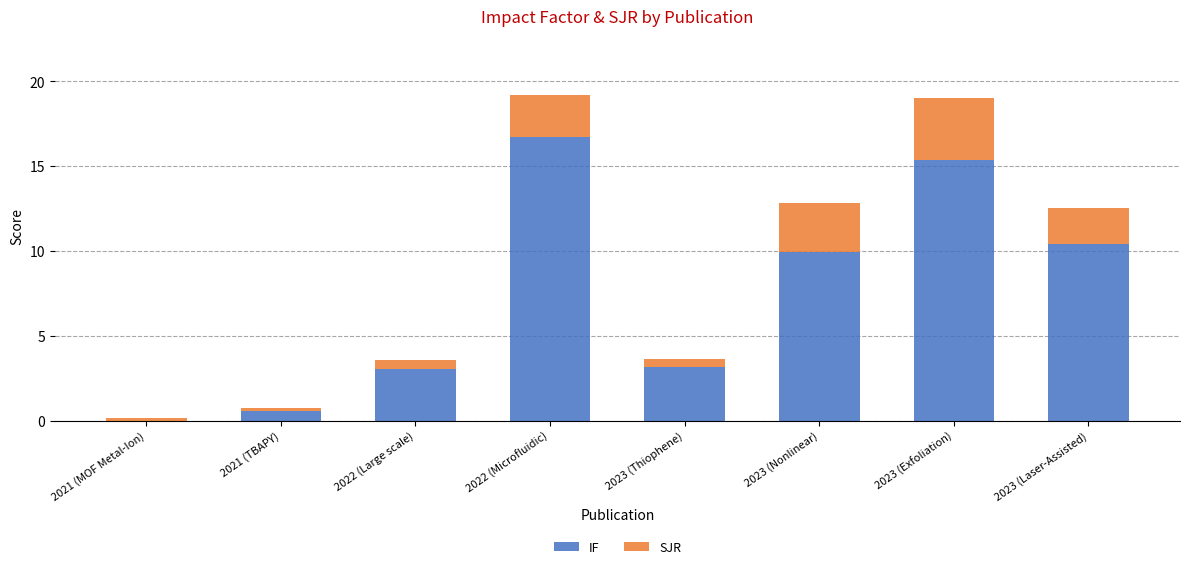

What is the total value across all series at 2023 (Exfoliation)?

19.0